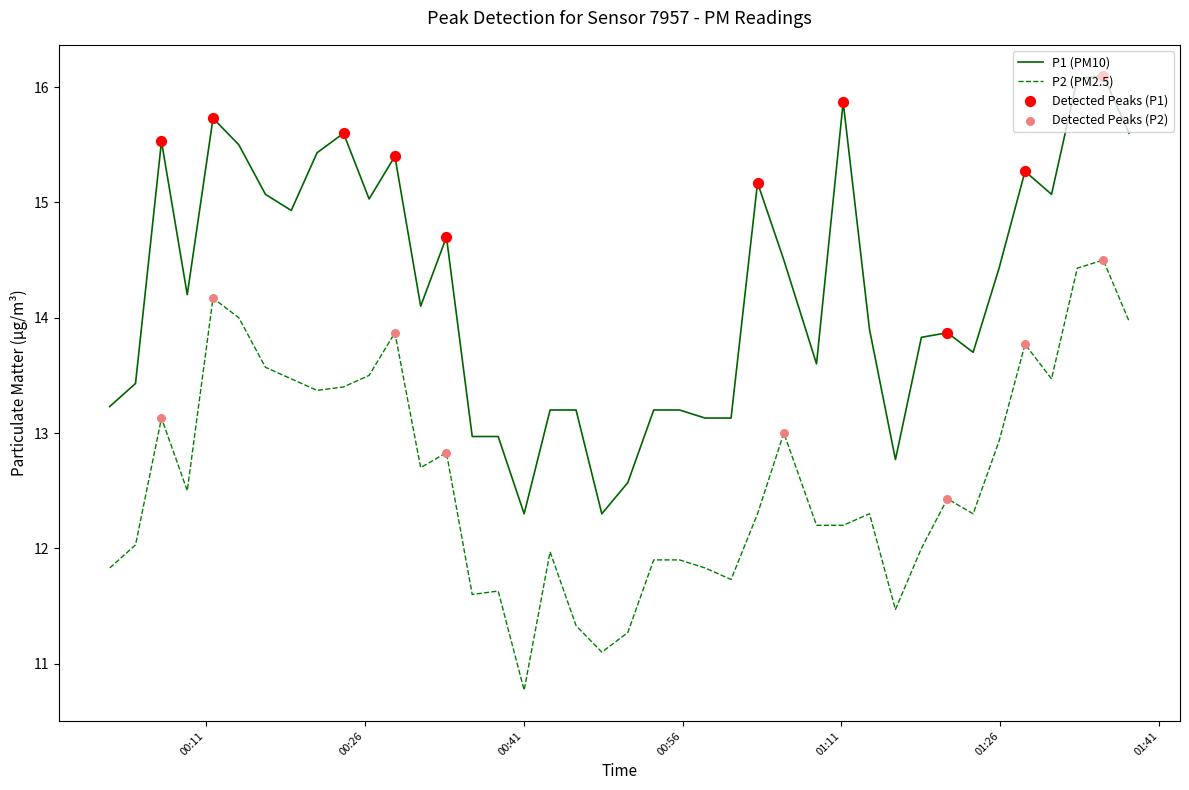

Which series has the largest range (max minus min)?

P1 (PM10)